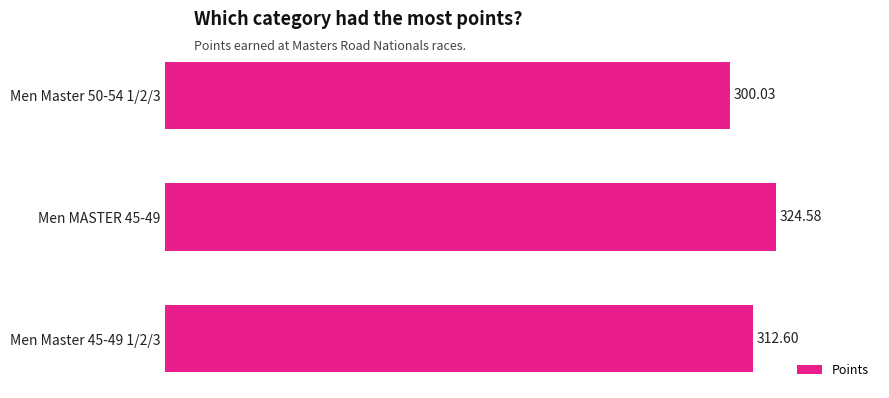

What is the sum of all values?

937.2